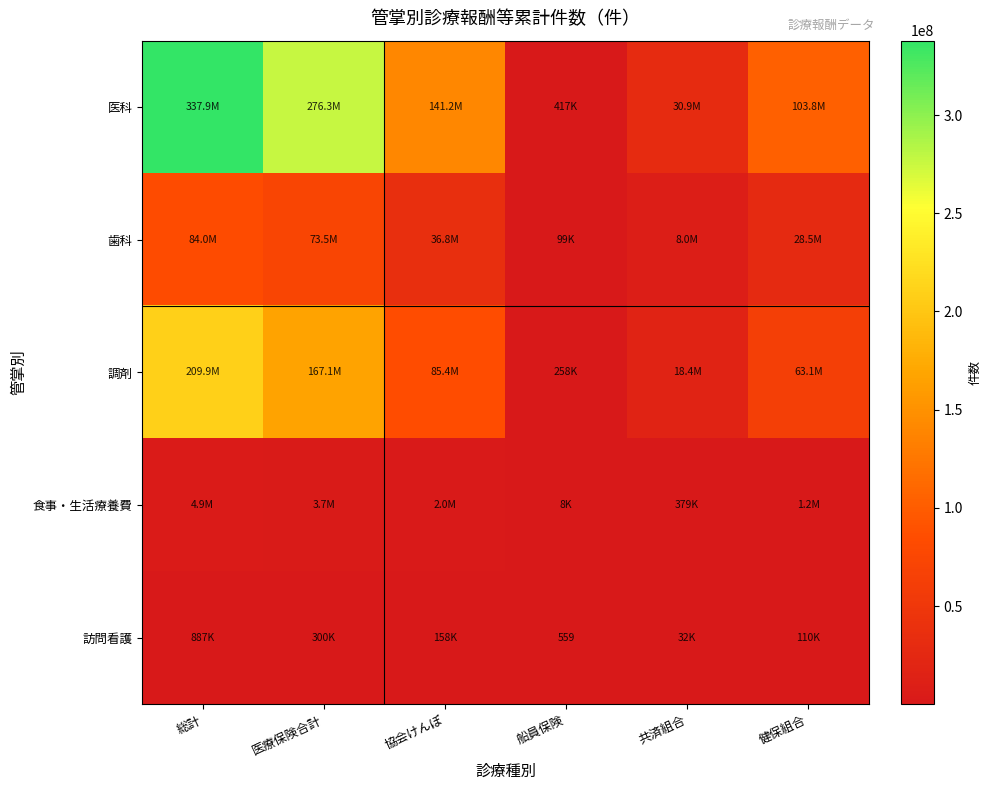

At which label does 食事・生活療養費 reach its peak?

総計